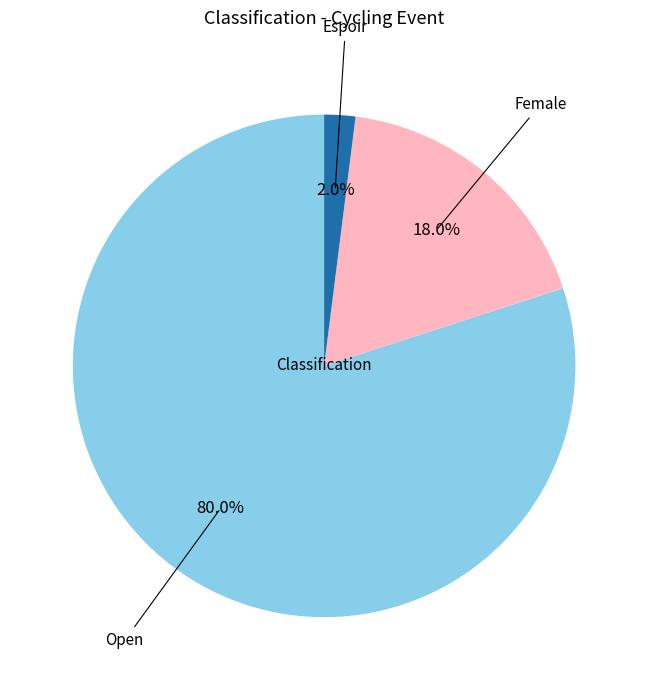

Is there any slice that represents more than half of the pie?

Yes